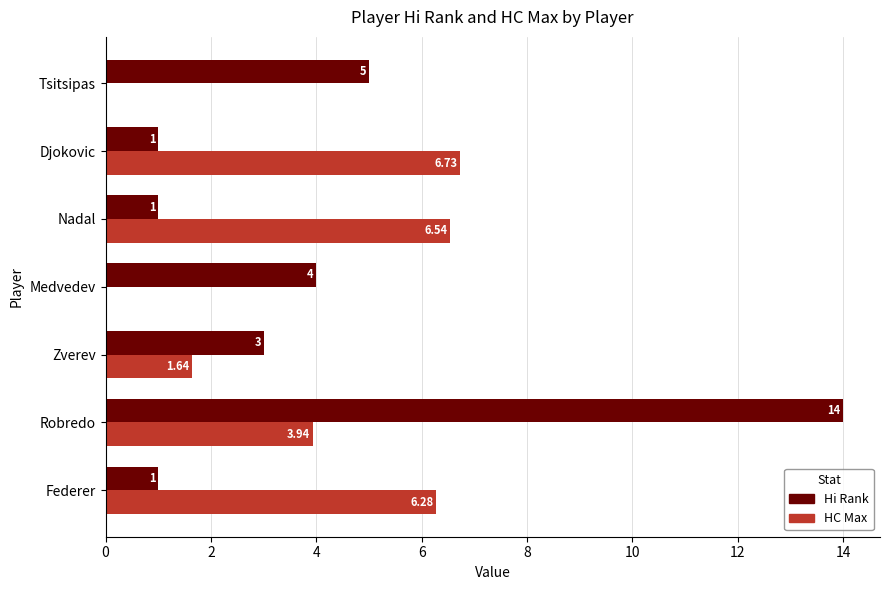

What is the sum of all Hi Rank values?

29.0